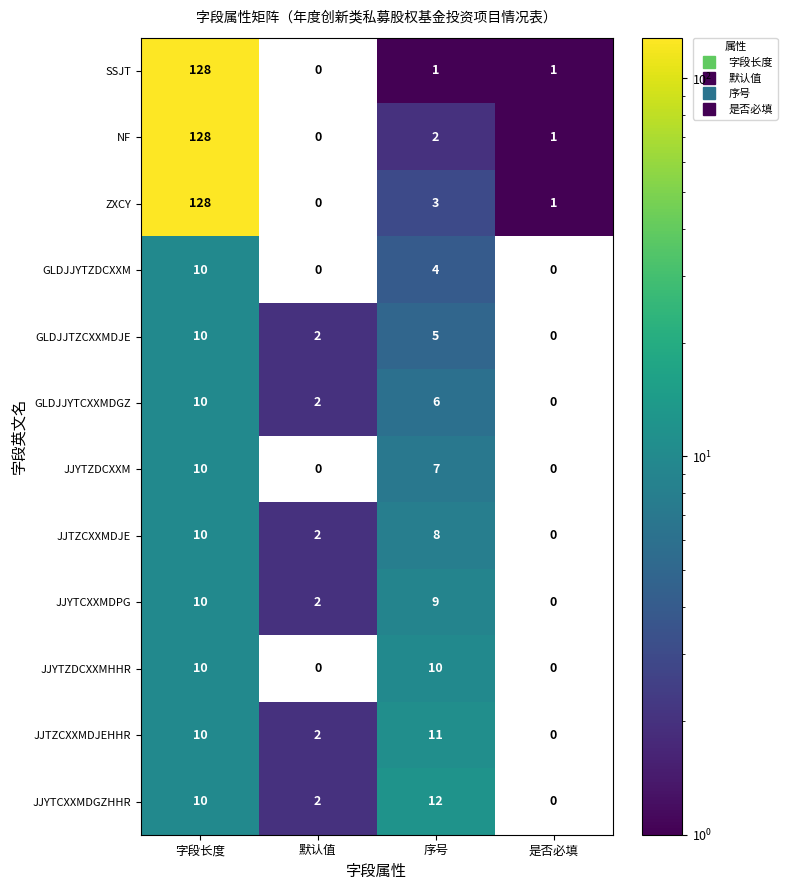

How many GLDJJYTZDCXXM values are between 0 and 10?

4